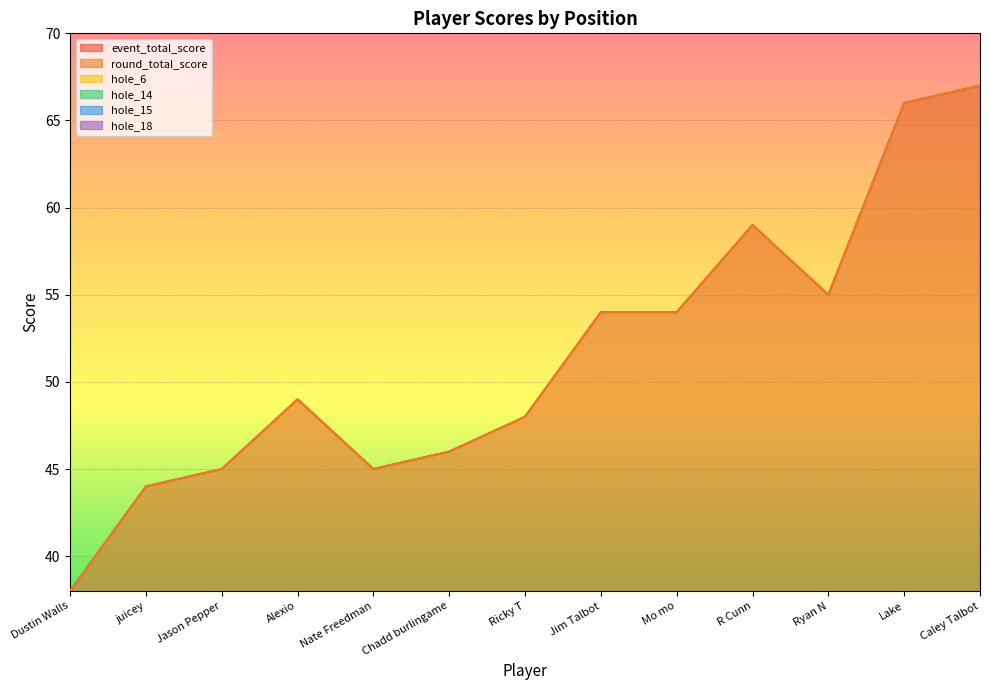

Where do hole_18 and hole_14 first cross each other?

Chadd burlingame and Ricky T